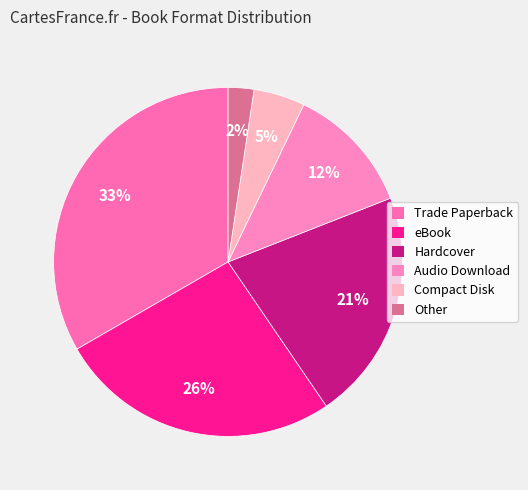

True or false: Trade Paperback accounts for 33% of the total.

True